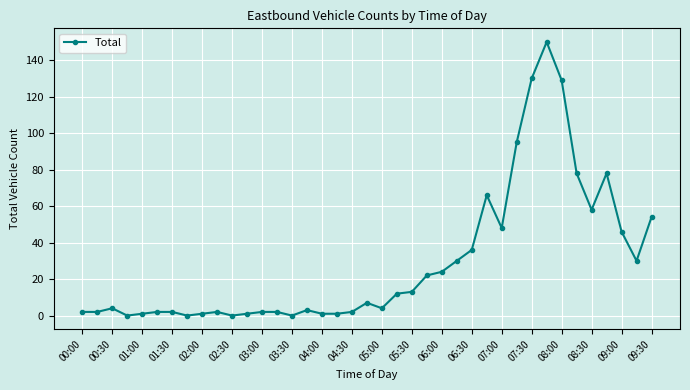

What is the average value?

29